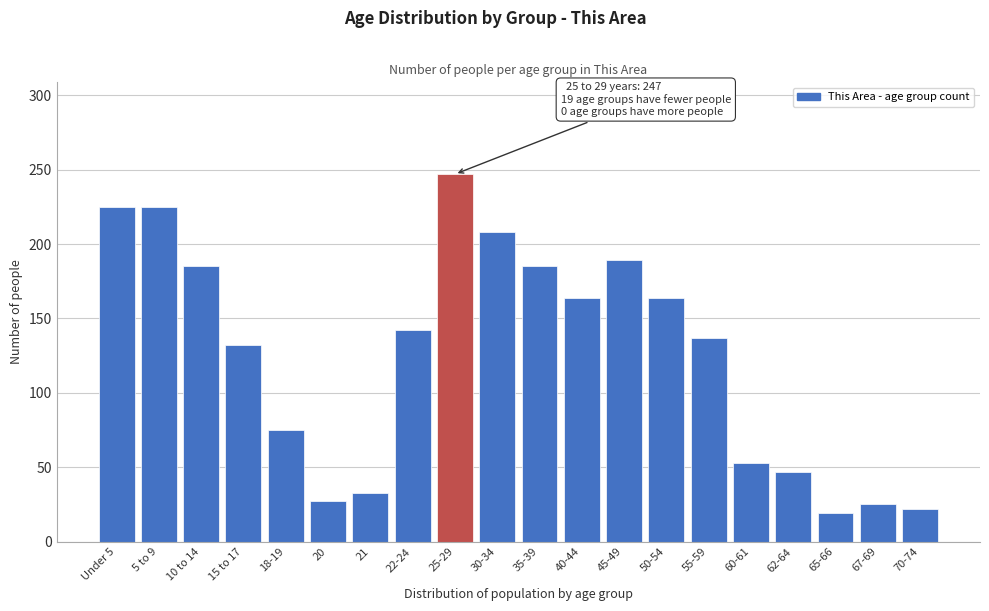

Reading left to right, list all the values displayed in this chart.

225	225	185	132	75	27	33	142	247	208	185	164	189	164	137	53	47	19	25	22